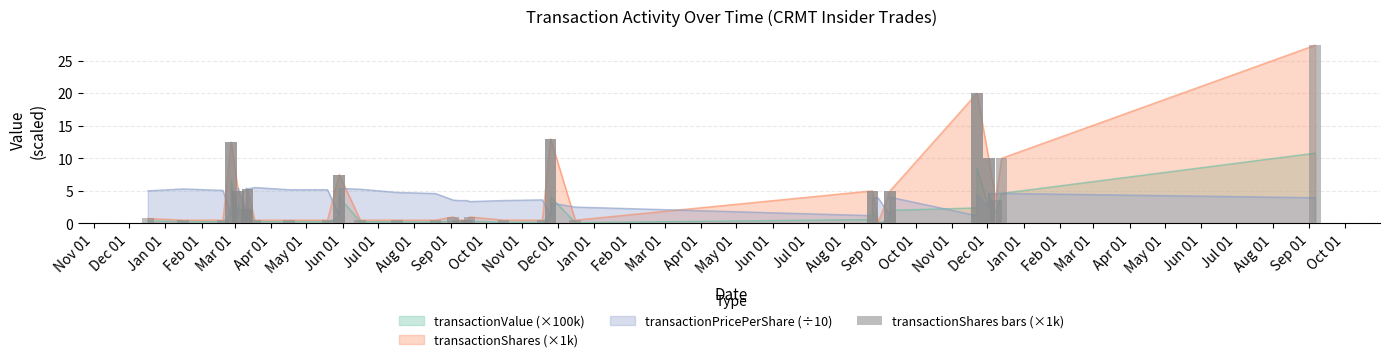

What is the difference between the values at Oct 01 and Dec 01?

12.5